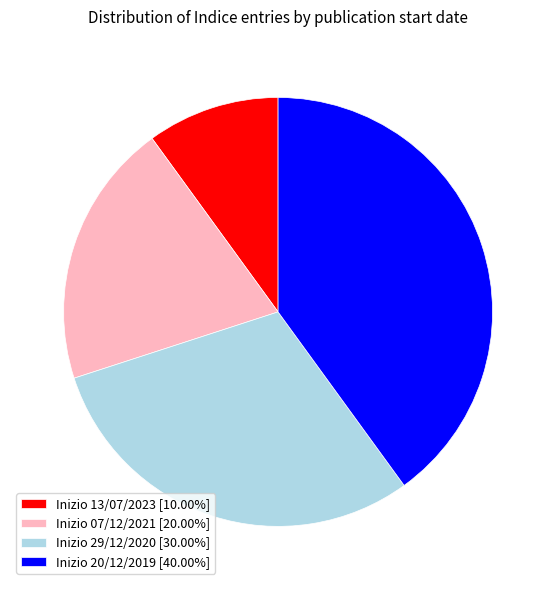

Does Inizio 07/12/2021 represent more than half of the total?

No